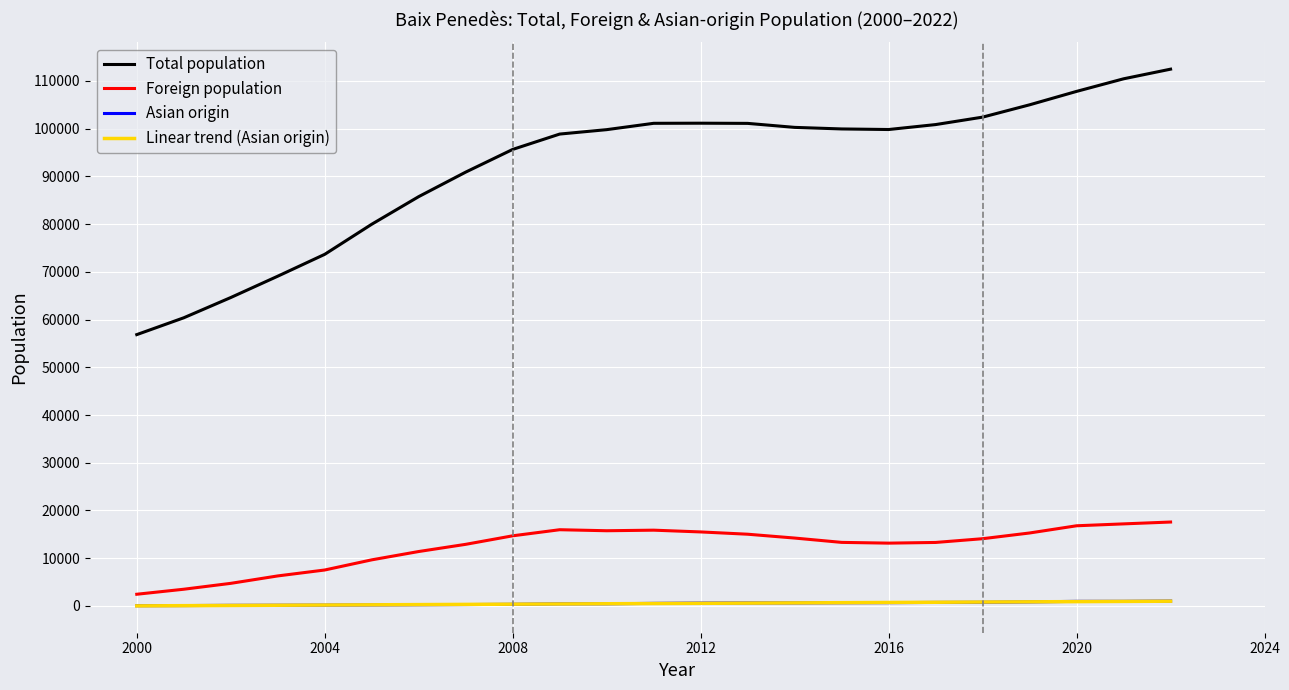

How many lines are shown in the chart?

4